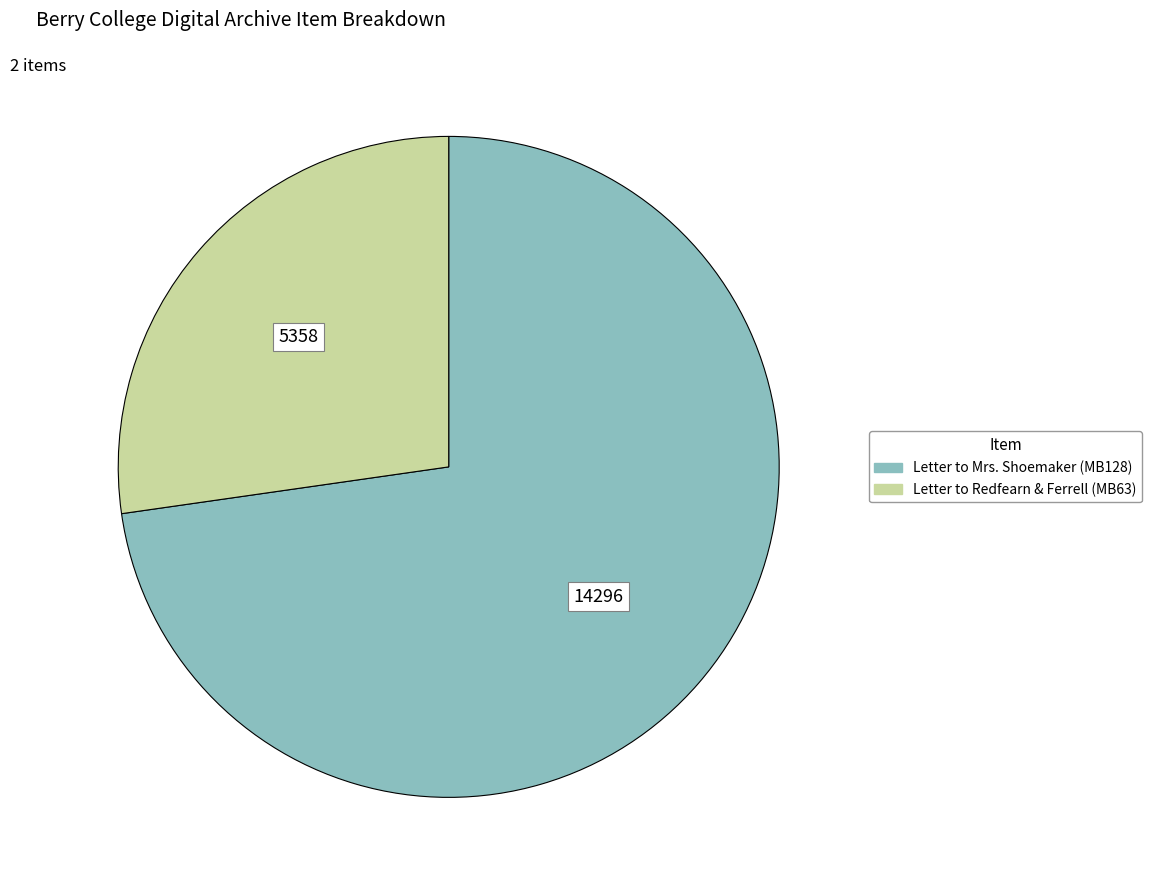

True or false: Letter to Mrs. Shoemaker (MB128) accounts for 62% of the total.

False